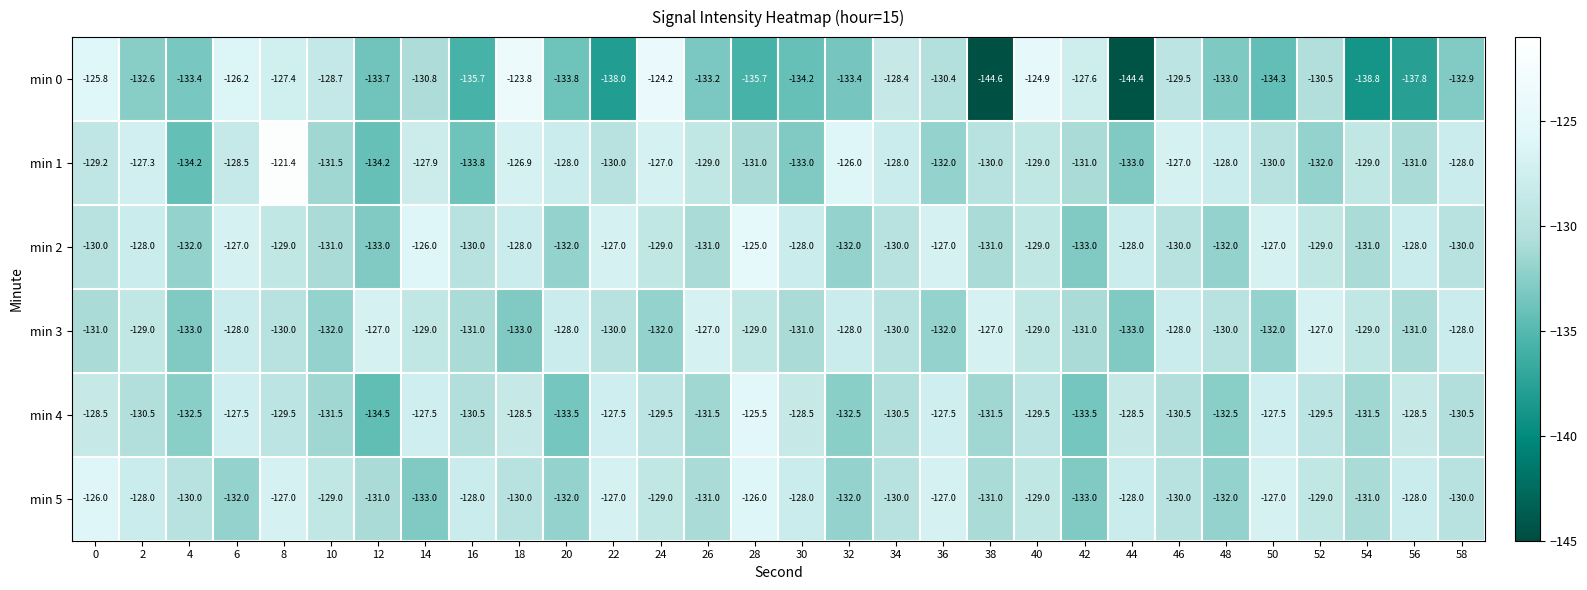

How many data points in min 4 are above -129?

11